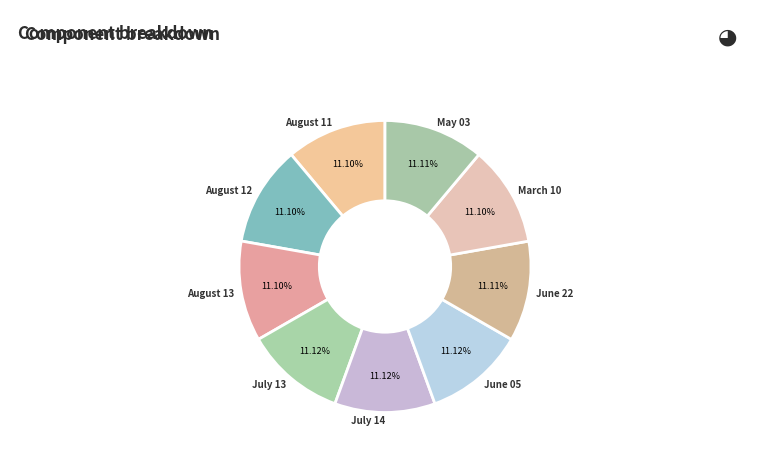

How many slices are in this pie chart?

9